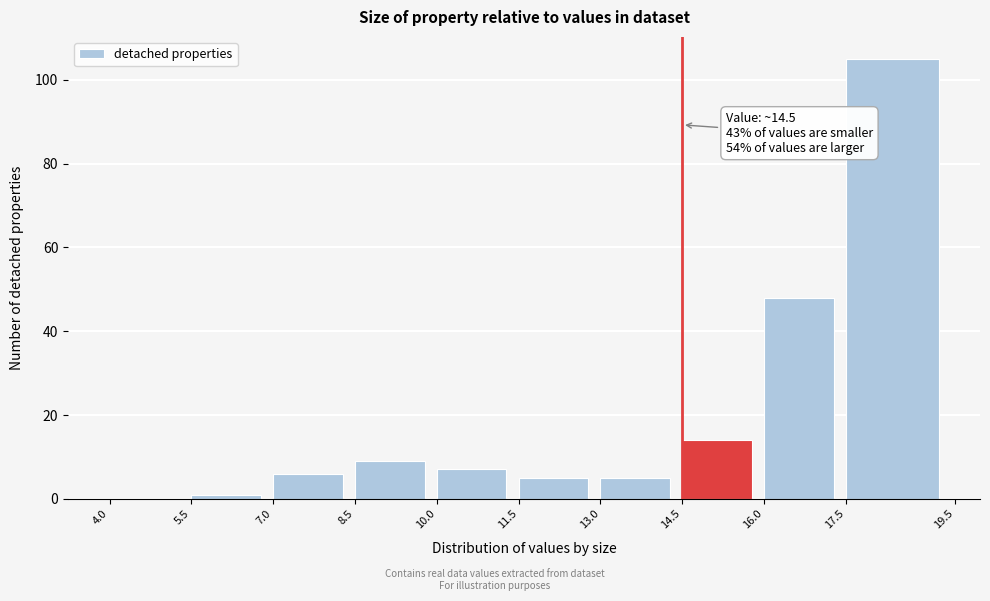

Over which range of the x-axis is the bar tallest?

17.5 to 19.5